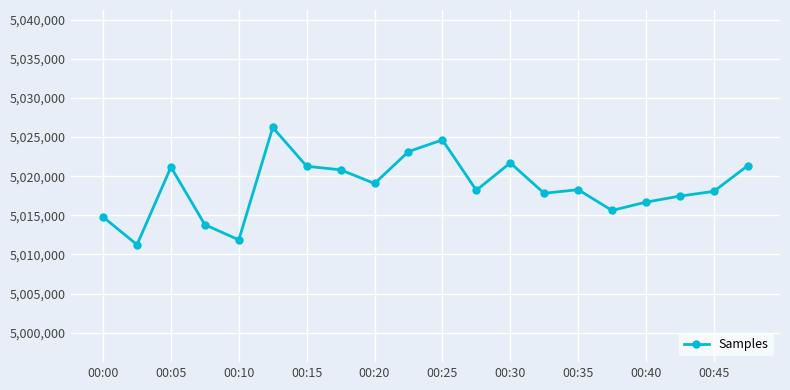

What is the difference between the second highest and second lowest values?

12773